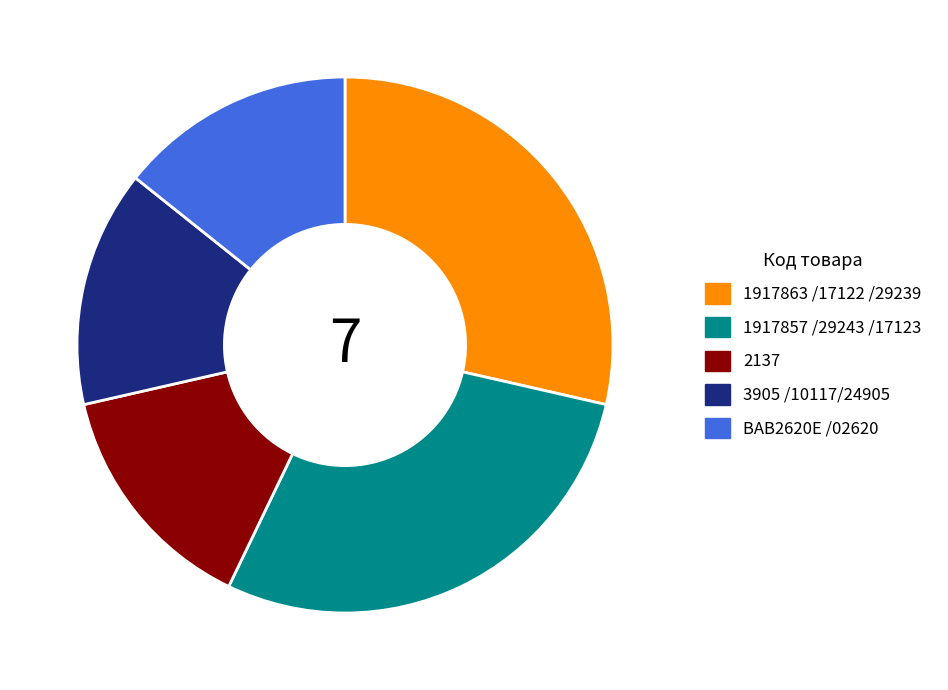

Approximately how many times larger is the value at 1917863 /17122 /29239 compared to 1917857 /29243 /17123?

1.0